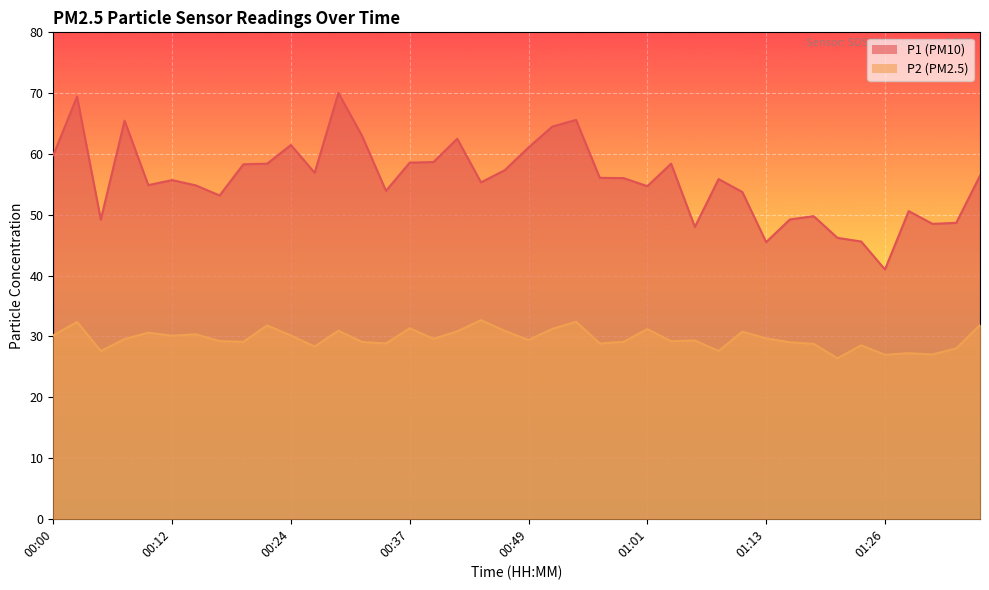

Which series has the widest spread of values?

P1